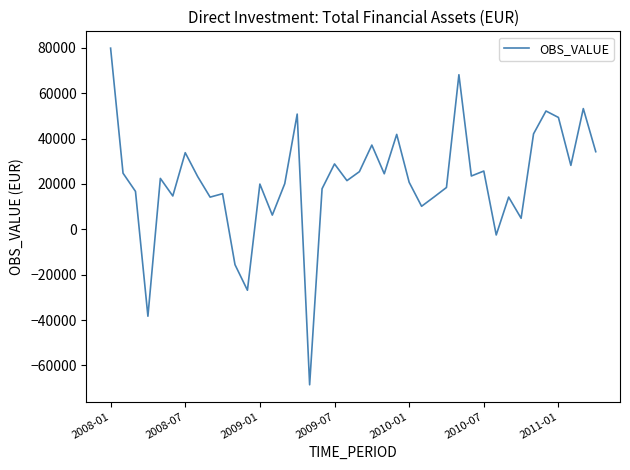

What is the smallest value displayed?

-68525.8